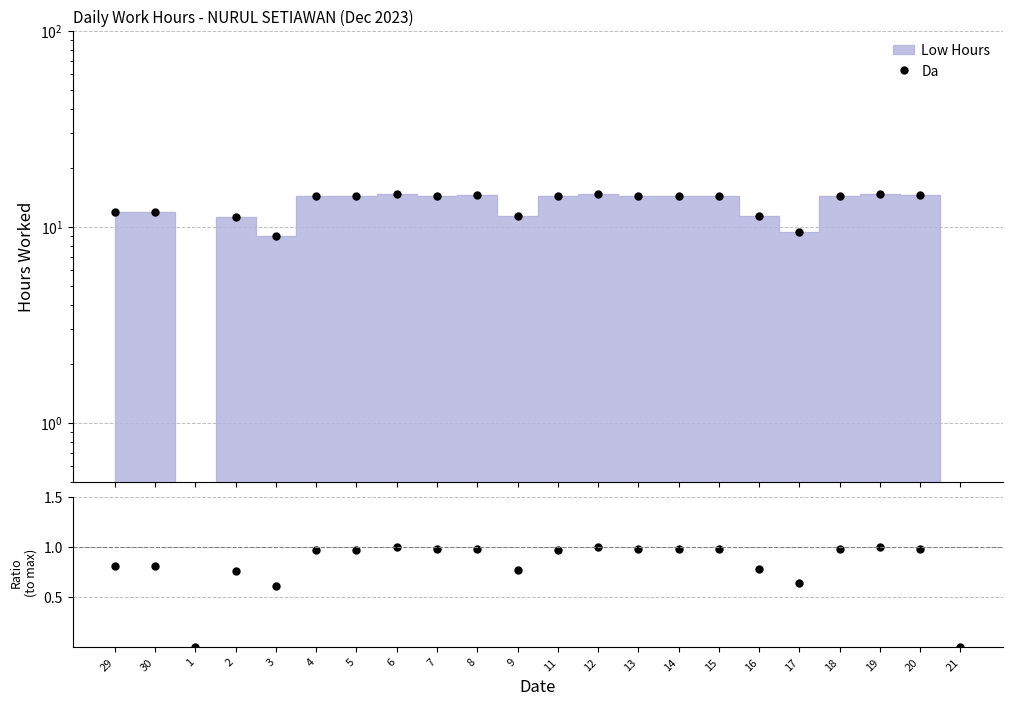

What is the difference between the maximum and minimum values?

1.0